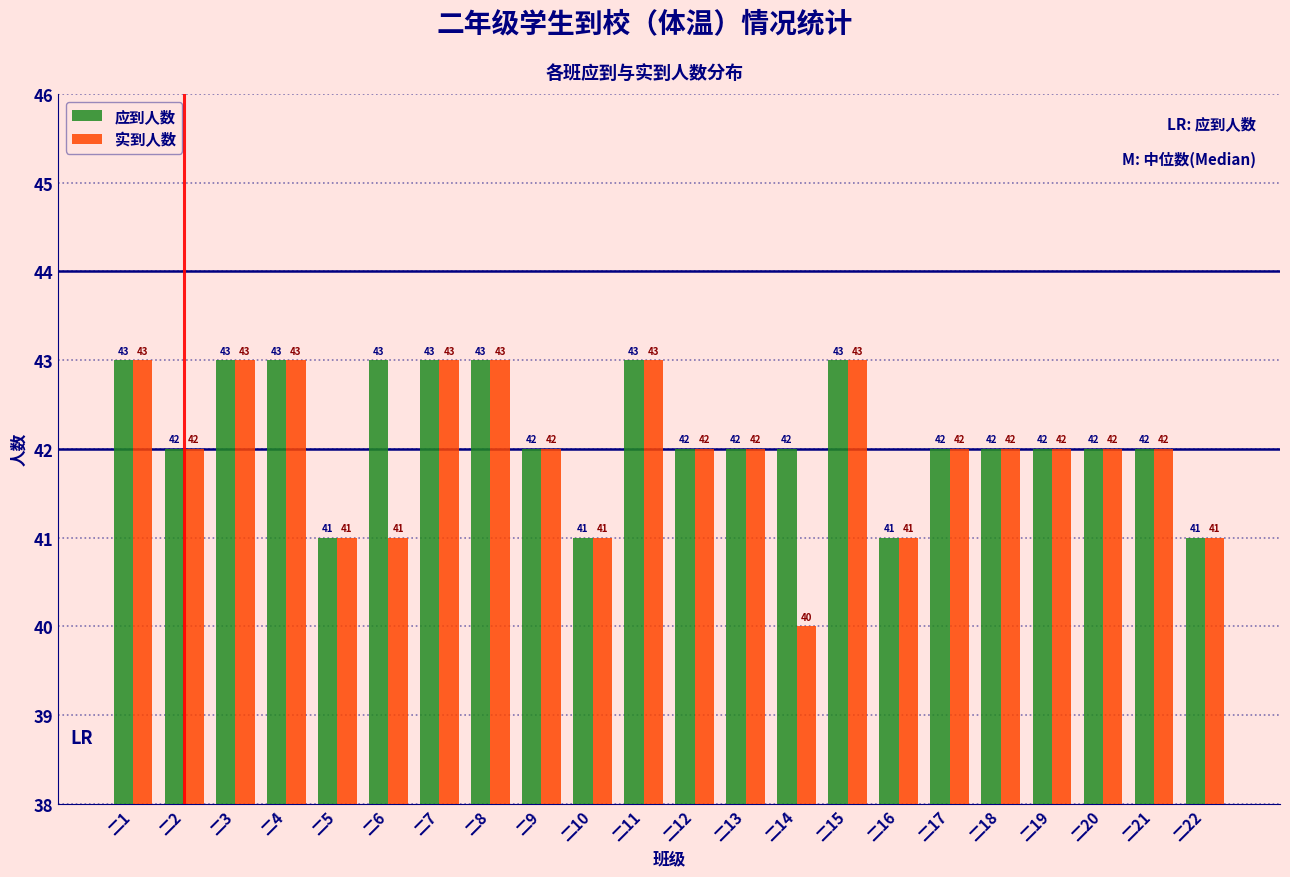

Reading right to left, transcribe all the data shown in this chart.

应到人数: 二22=41	二21=42	二20=42	二19=42	二18=42	二17=42	二16=41	二15=43	二14=42	二13=42	二12=42	二11=43	二10=41	二9=42	二8=43	二7=43	二6=43	二5=41	二4=43	二3=43	二2=42	二1=43
实到人数: 二22=41	二21=42	二20=42	二19=42	二18=42	二17=42	二16=41	二15=43	二14=40	二13=42	二12=42	二11=43	二10=41	二9=42	二8=43	二7=43	二6=41	二5=41	二4=43	二3=43	二2=42	二1=43